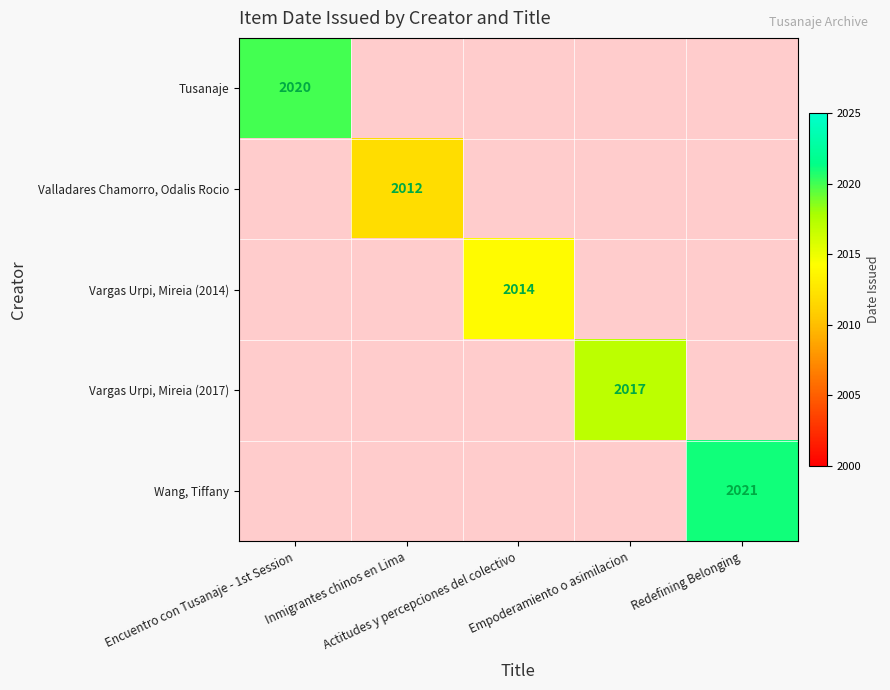

Rank the categories by Vargas Urpi, Mireia (2017) value from lowest to highest.

Encuentro con Tusanaje - 1st Session, Inmigrantes chinos en Lima, Actitudes y percepciones del colectivo, Empoderamiento o asimilacion, Redefining Belonging